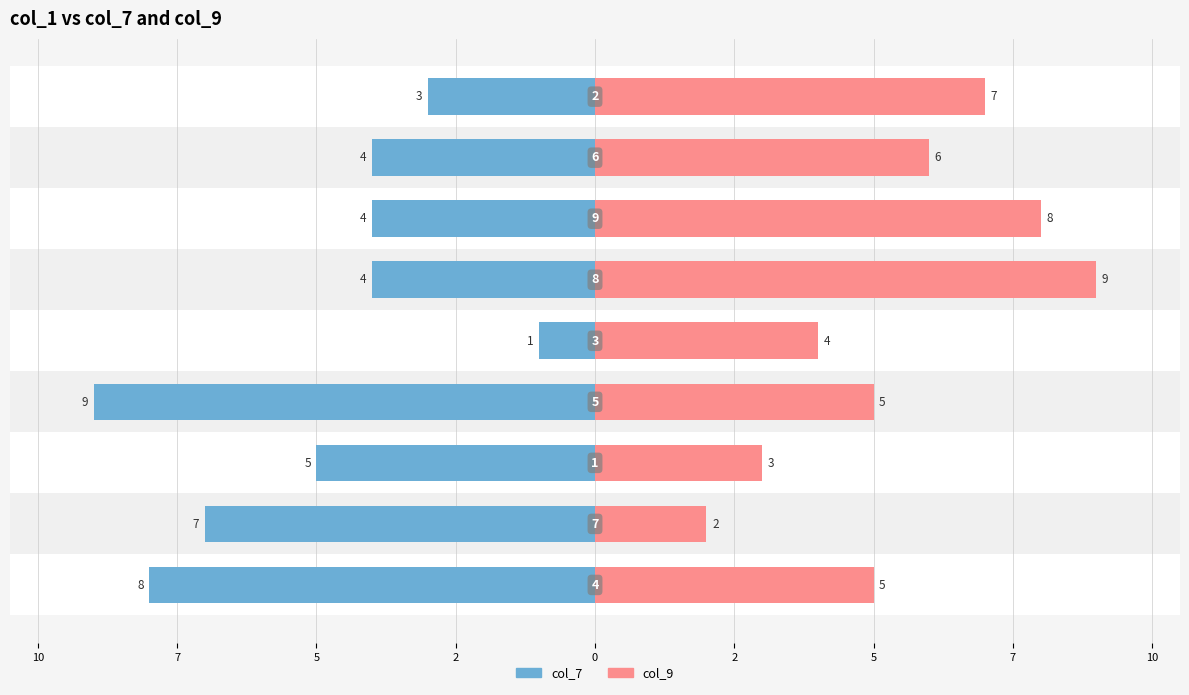

Reading left to right, extract all data points from this chart.

col_7: 12=-8	10=-7	7=-5	5=-9	2=-1	0=-4	2=-4	5=-4	7=-3
col_9: 12=5	10=2	7=3	5=5	2=4	0=9	2=8	5=6	7=7